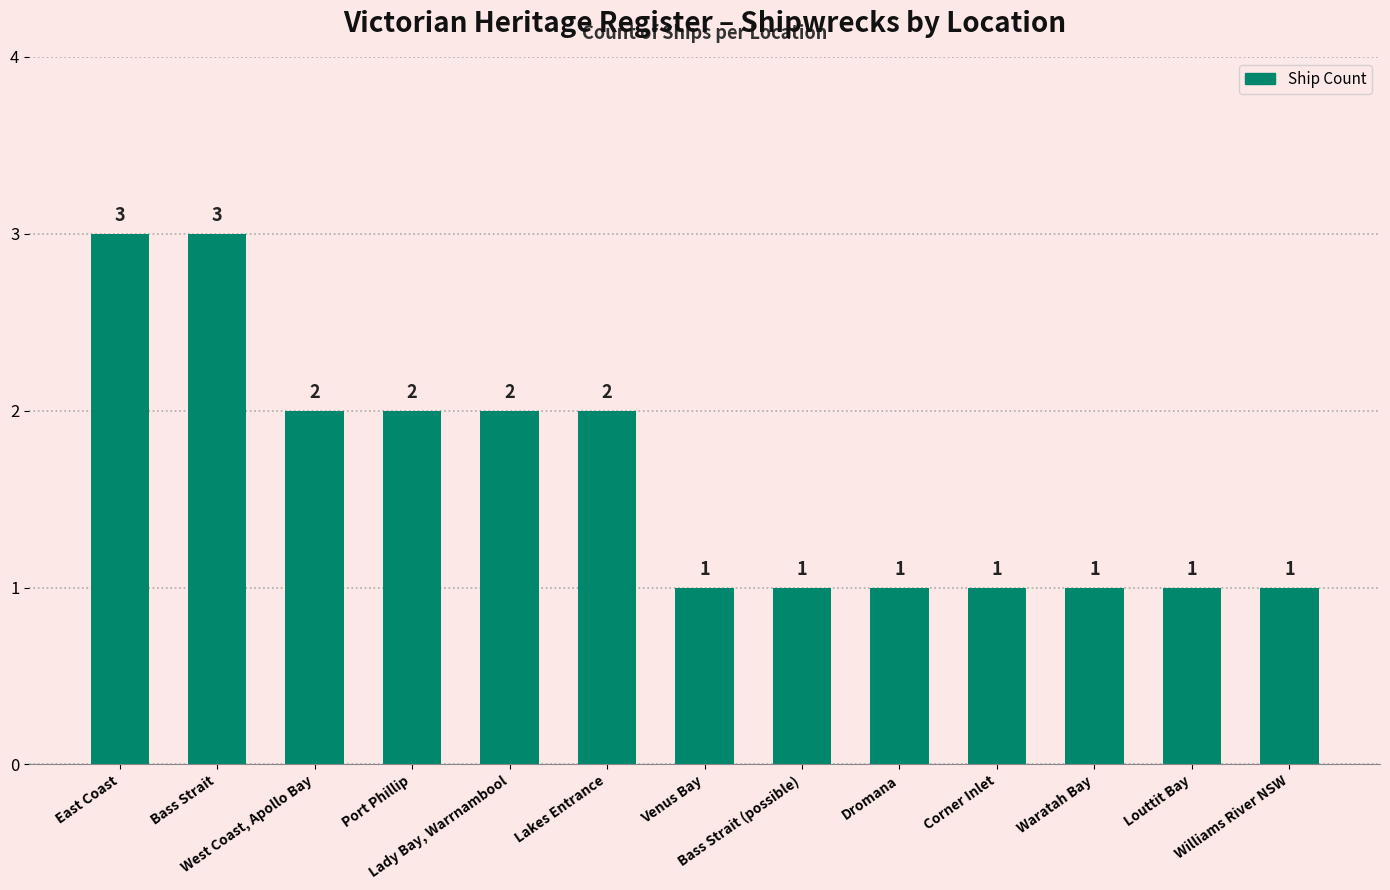

What is the difference between the maximum and second lowest values?

2